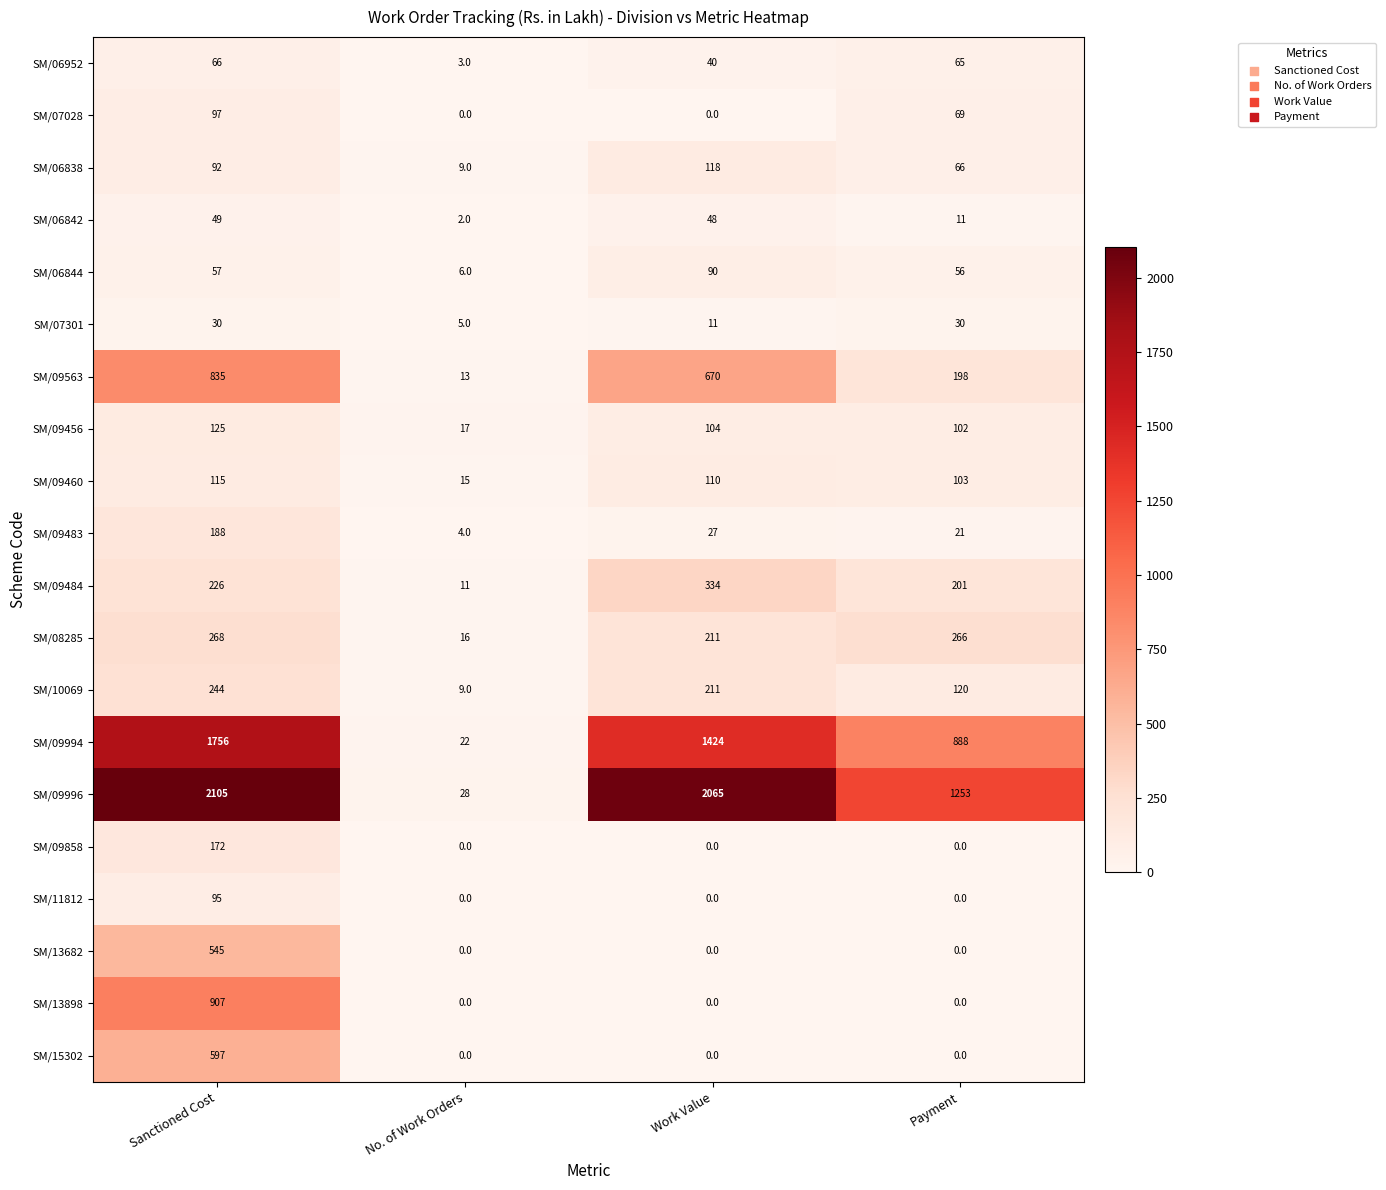

Rank the series by their maximum value, from highest to lowest.

SM/09996, SM/09994, SM/13898, SM/09563, SM/15302, SM/13682, SM/09484, SM/08285, SM/10069, SM/09483, SM/09858, SM/09456, SM/06838, SM/09460, SM/07028, SM/11812, SM/06844, SM/06952, SM/06842, SM/07301